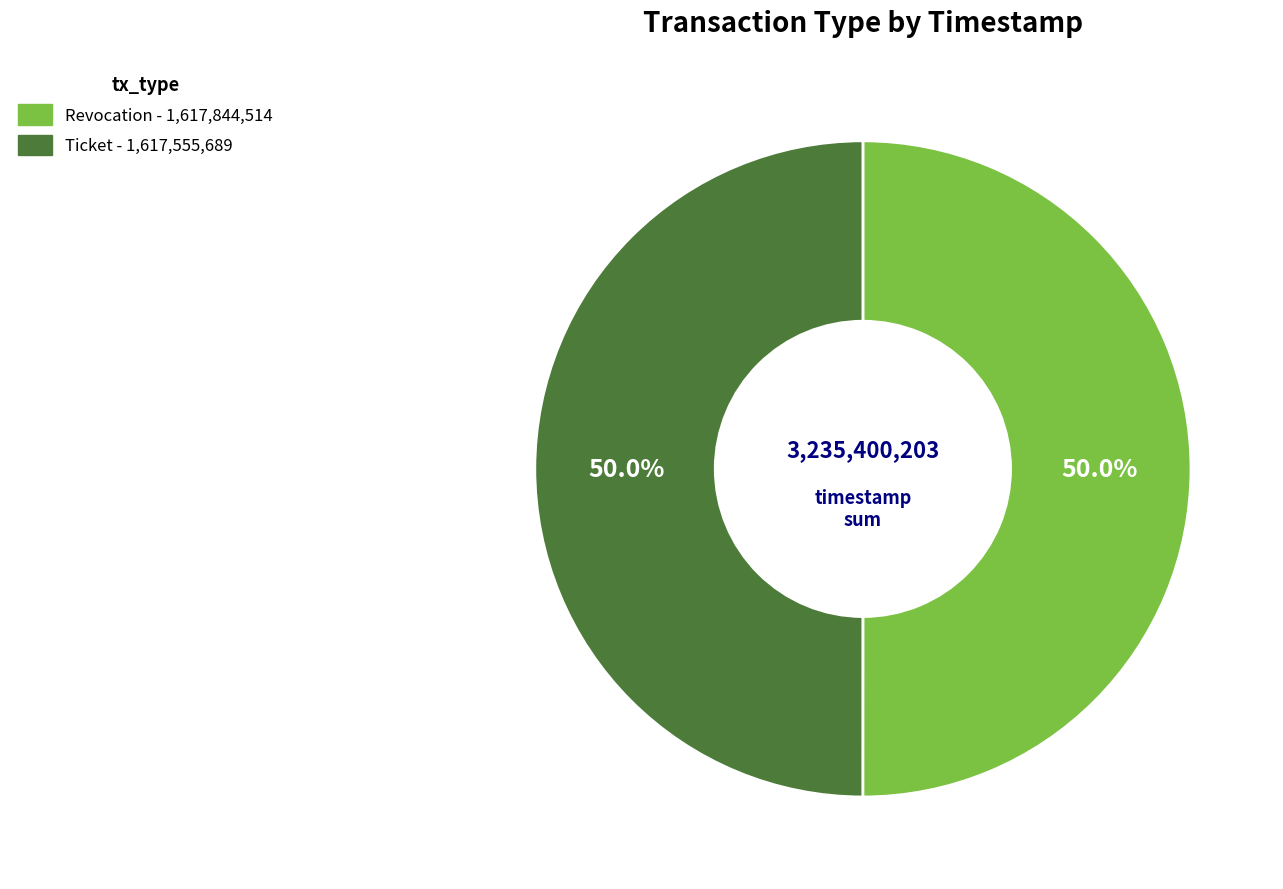

To the nearest percent, what is the average slice percentage?

50%